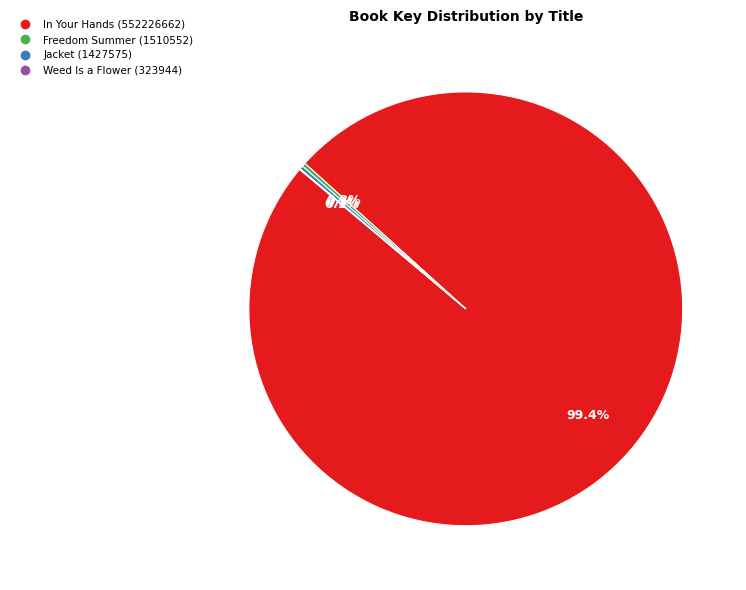

Which category has the biggest portion of the pie?

In Your Hands